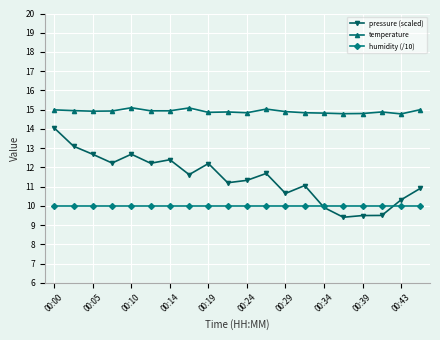

What is the value of the humidity (/10) point at the 12th from the left?

10.0